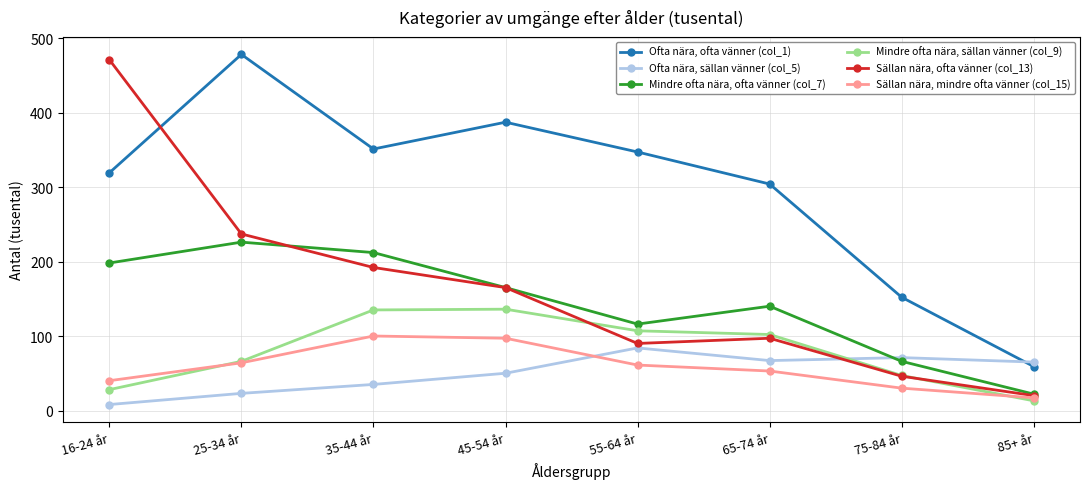

List the series in order of their peak value, highest first.

Ofta nära, ofta vänner (col_1), Sällan nära, ofta vänner (col_13), Mindre ofta nära, ofta vänner (col_7), Mindre ofta nära, sällan vänner (col_9), Sällan nära, mindre ofta vänner (col_15), Ofta nära, sällan vänner (col_5)